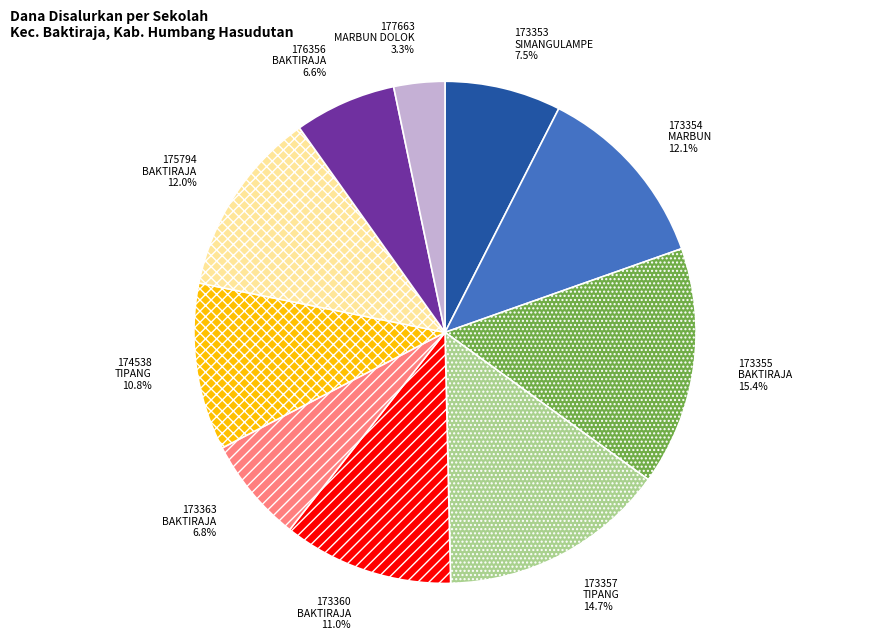

Count the number of slices in the pie.

10